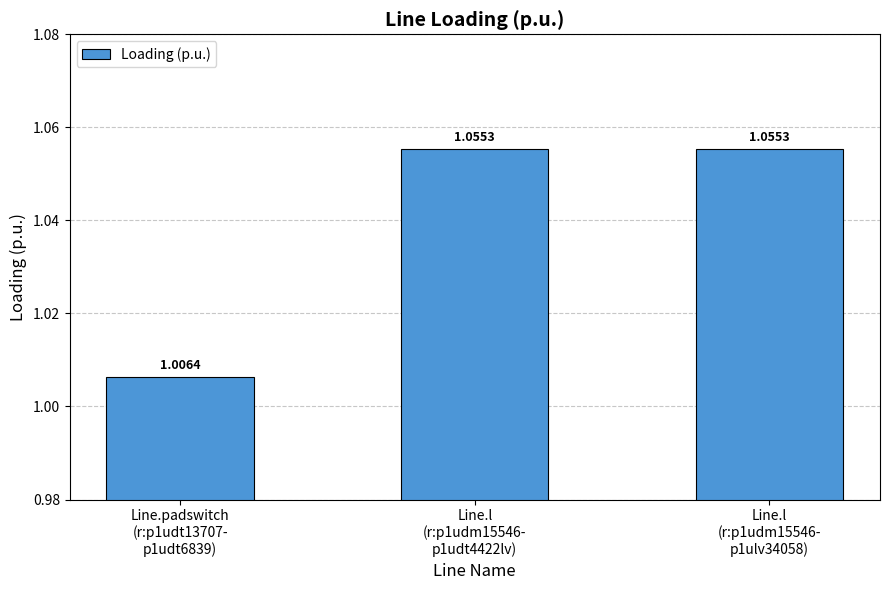

True or false: the data shows 0.7 at Line.l
(r:p1udm15546-
p1ulv34058).

False